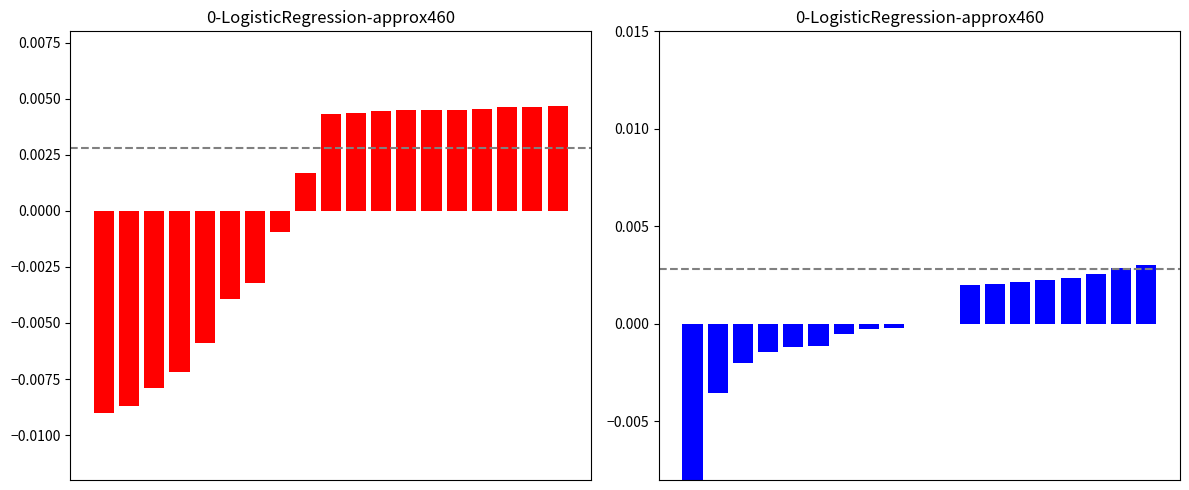

The Temperature series shows 0.0 at 12. True or false?

False